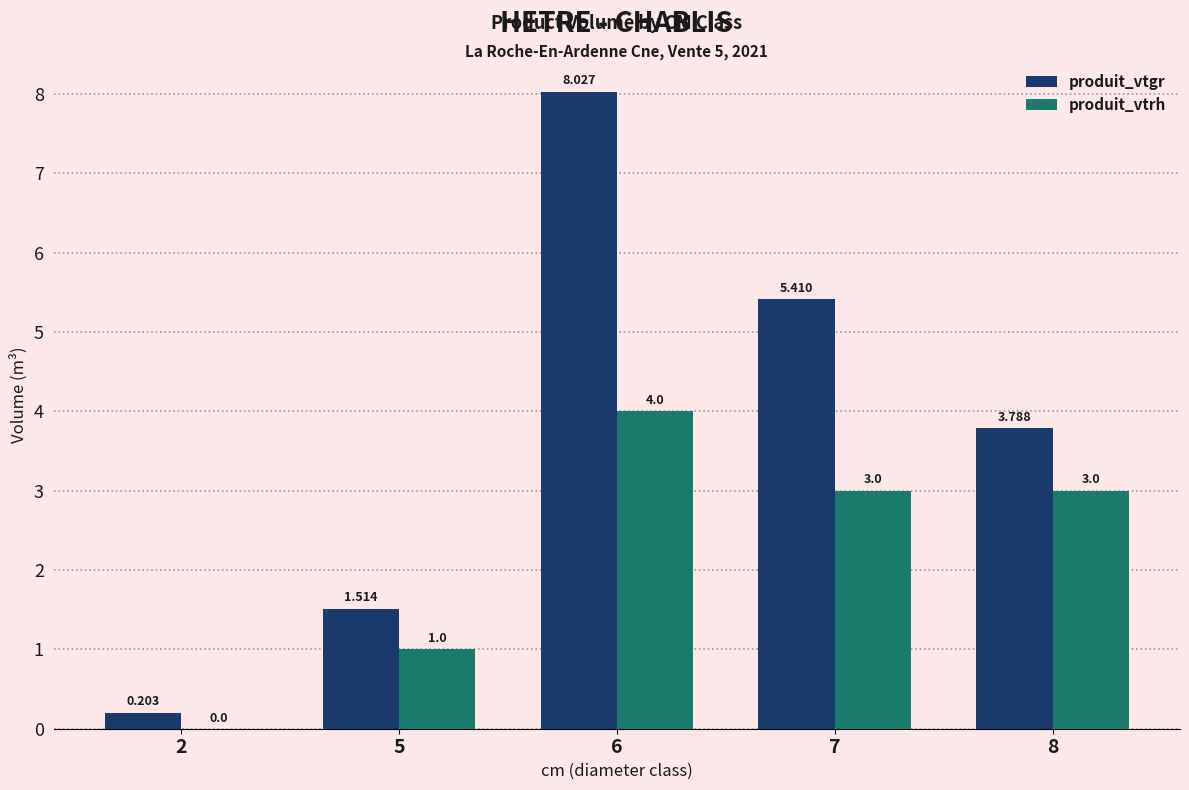

What is the maximum value shown in the chart?

8.0